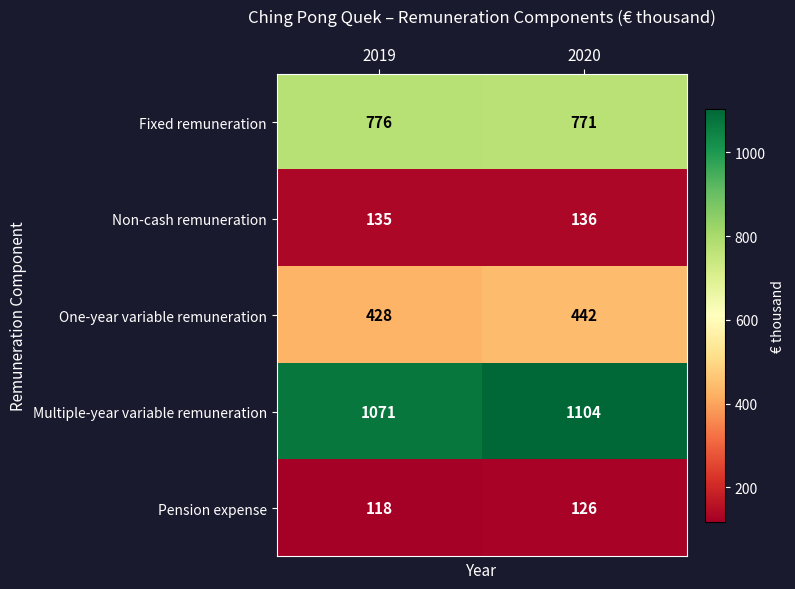

At which category does the chart reach its minimum across all series?

2019